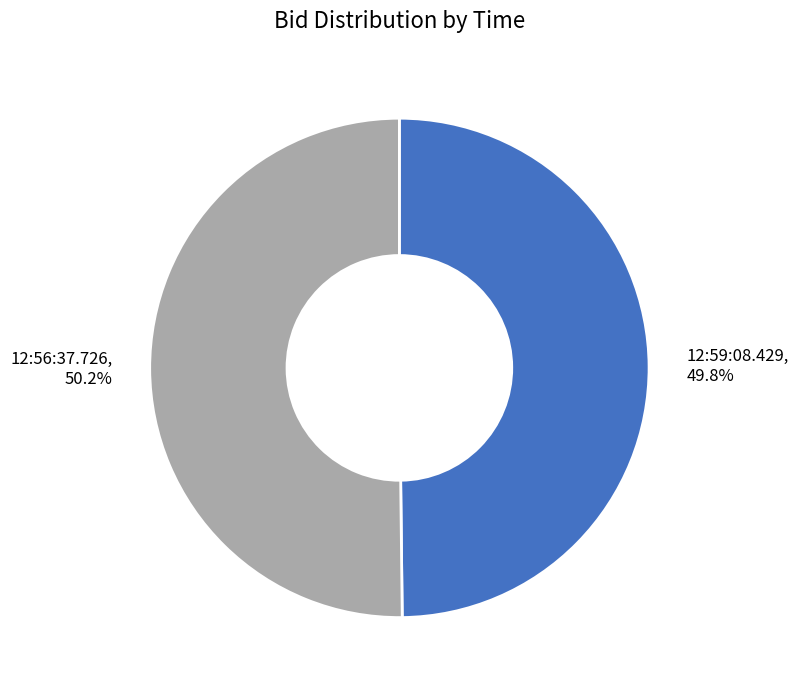

Approximately how many times larger is the value at 12:56:37.726 compared to 12:59:08.429?

1.0